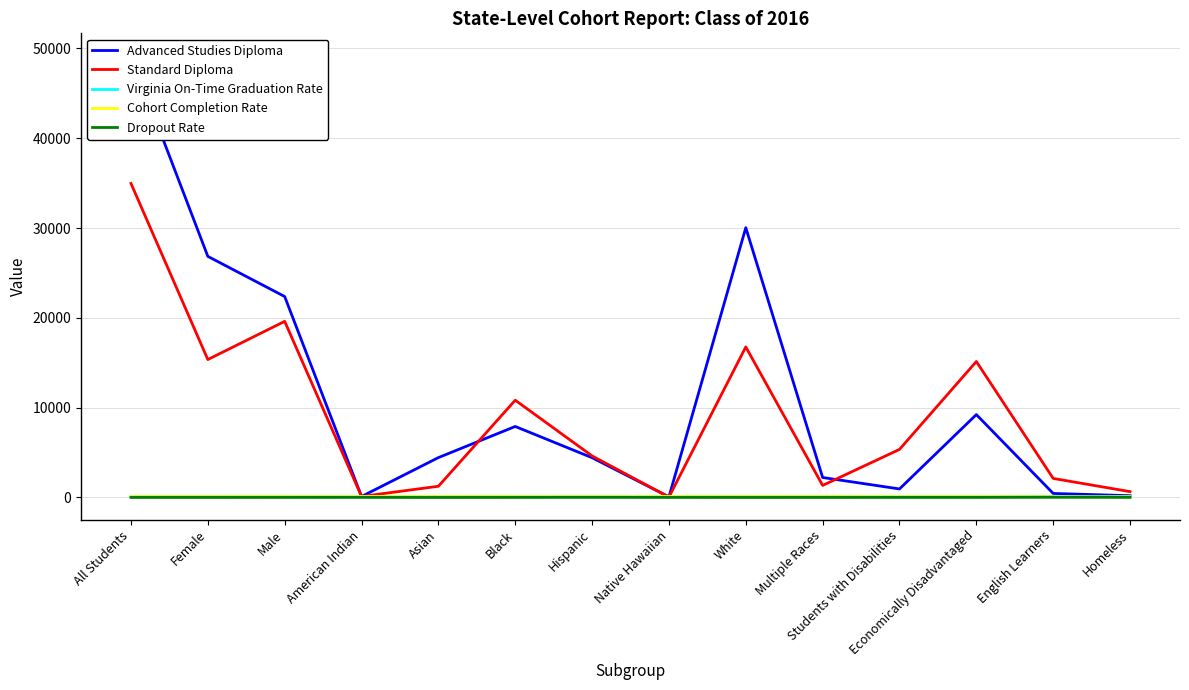

What are all the series names shown in the legend?

Advanced Studies Diploma, Standard Diploma, Virginia On-Time Graduation Rate, Cohort Completion Rate, Dropout Rate